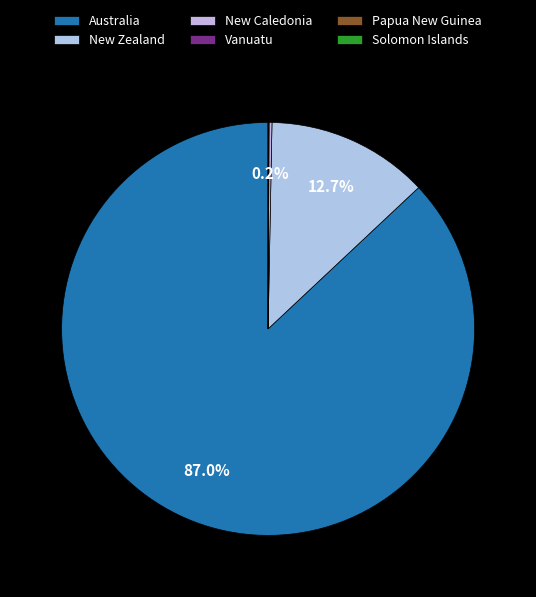

What is the majority slice?

Australia